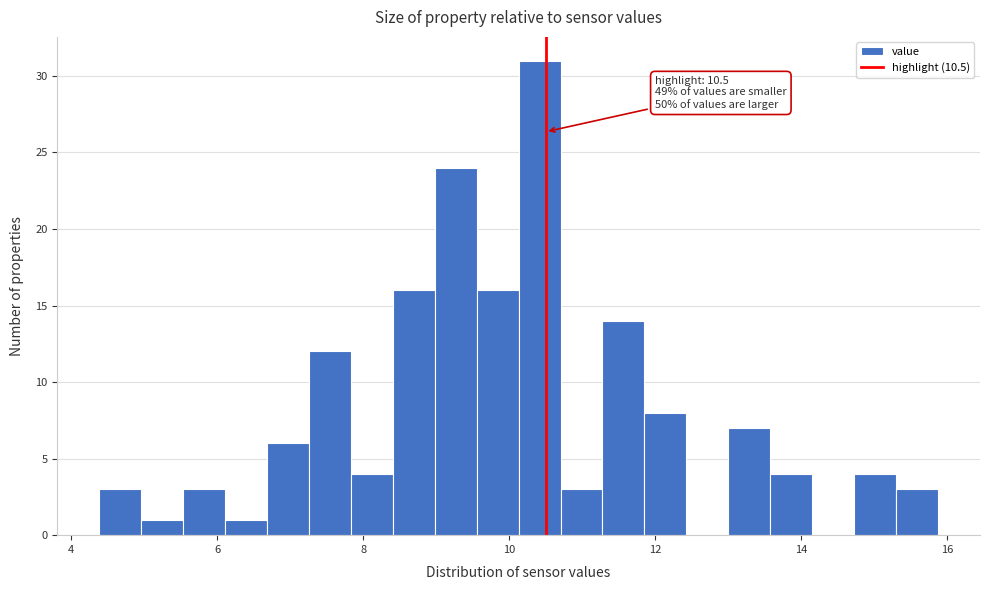

Around what value on the x-axis is the tallest bar? Give the approximate position of its centre, as read against the axis.

10.4